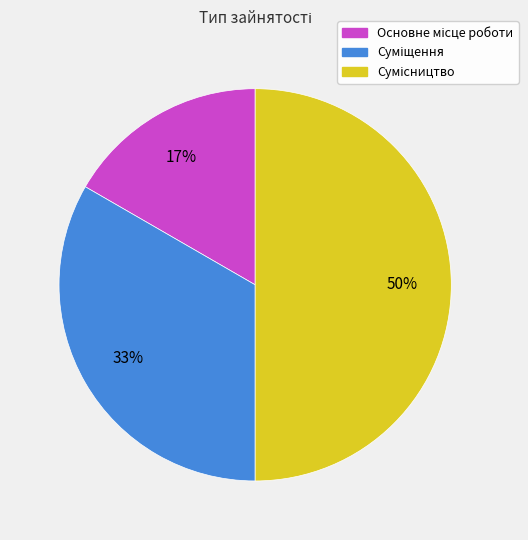

To the nearest percent, what is the difference between the largest and smallest slice percentages?

33%